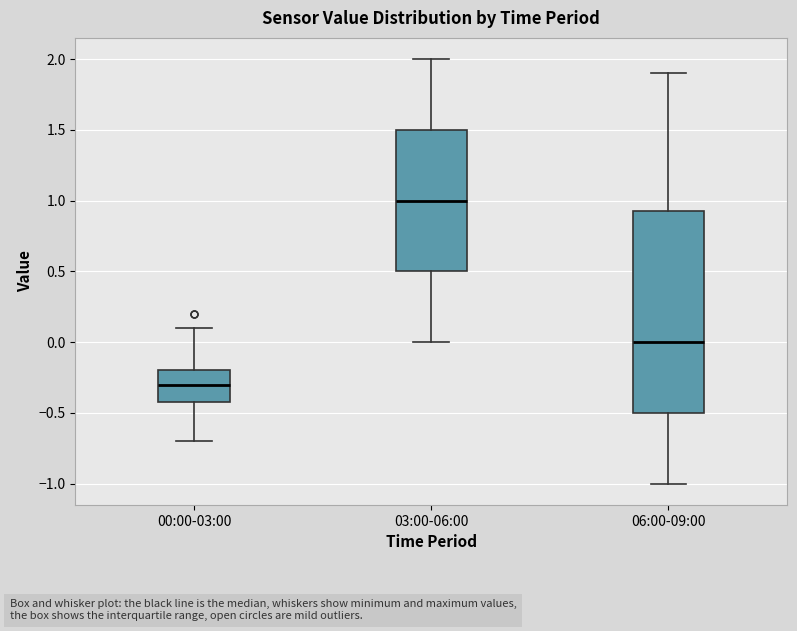

Where does the median line of the box for 00:00-03:00 sit on the y-axis? The values are not printed on the chart, so give them approximately, as read against the axis.

-0.30